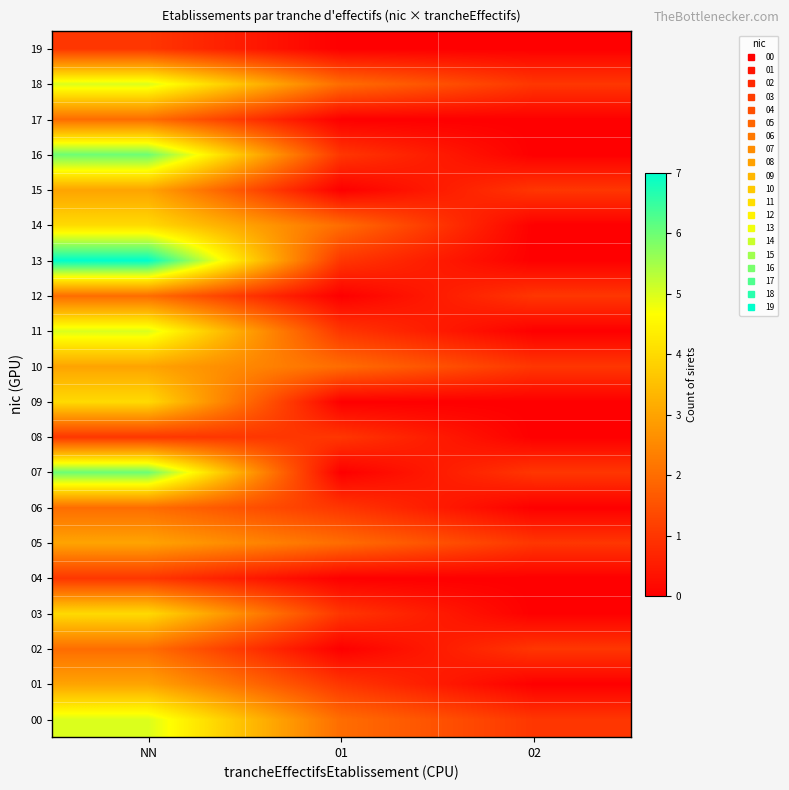

Rank the series at 01 from lowest to highest value.

02, 04, 07, 09, 12, 15, 17, 19, 01, 03, 06, 08, 11, 13, 16, 00, 05, 10, 14, 18